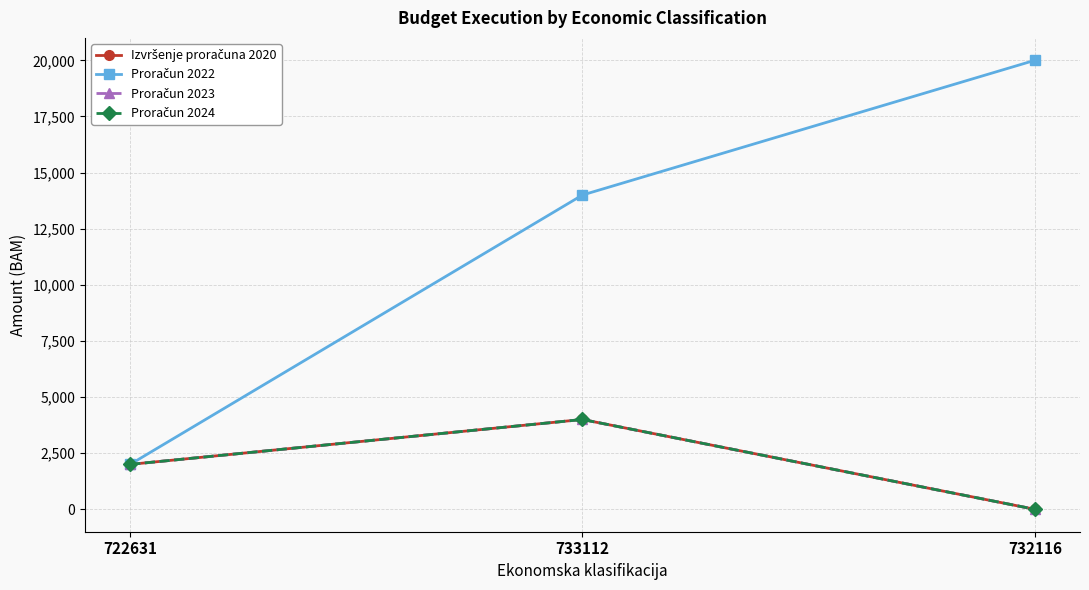

Which series has the largest total across all categories?

Proračun 2022